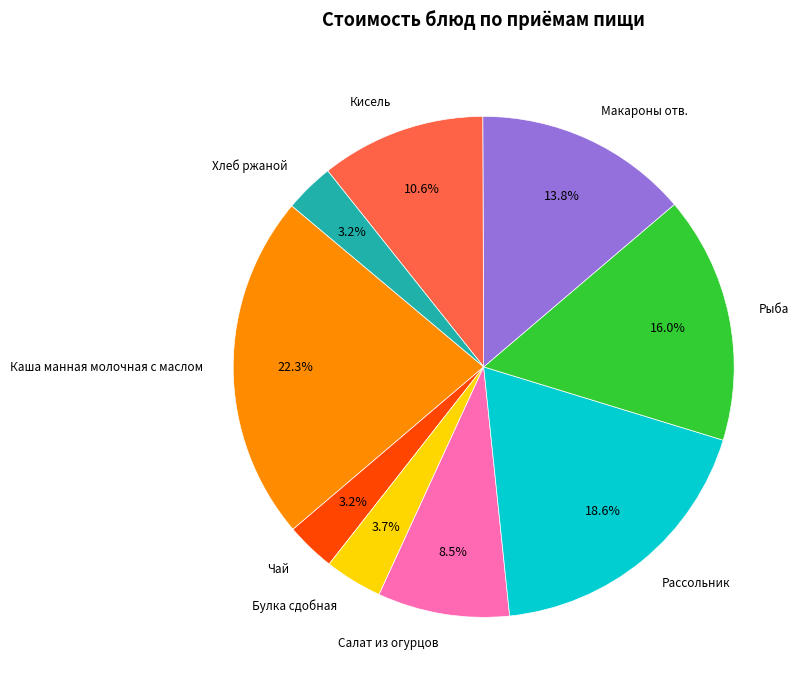

The Кисель slice represents 4% of the pie. True or false?

False